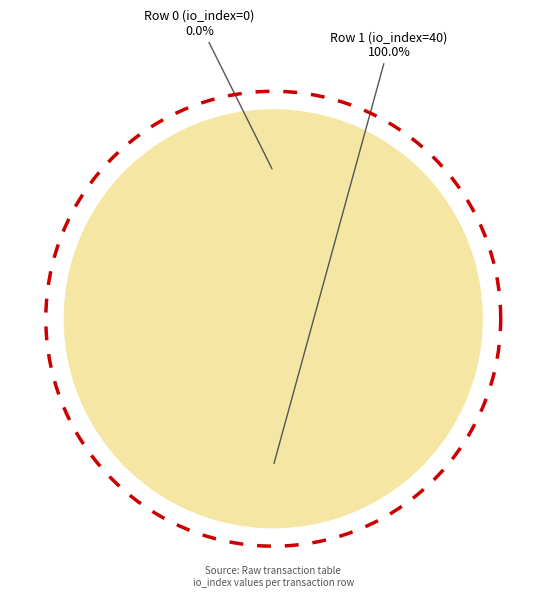

Rank the categories by value from lowest to highest.

Row 0 (io_index=0), Row 1 (io_index=40)